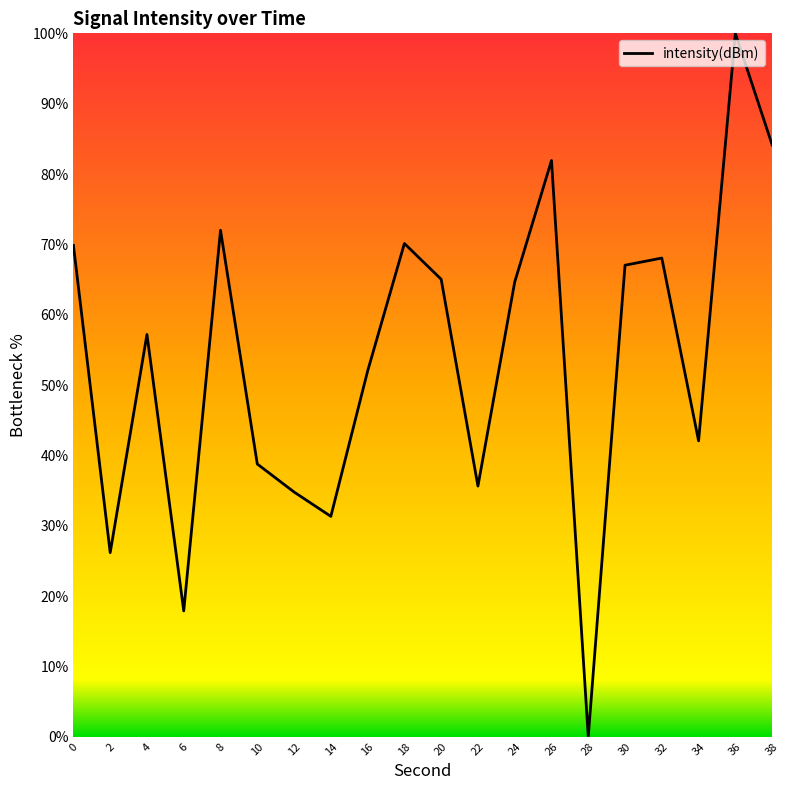

How many lines are shown in the chart?

1